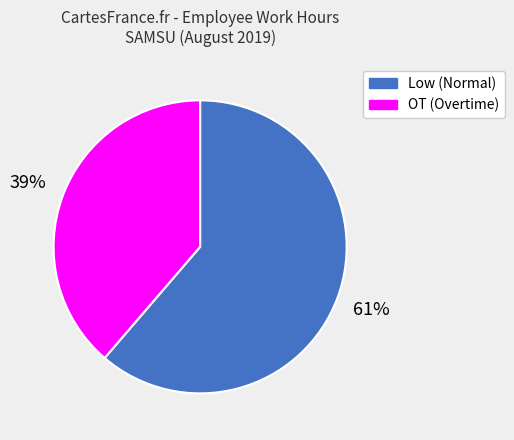

Between OT and Low, which is larger?

Low